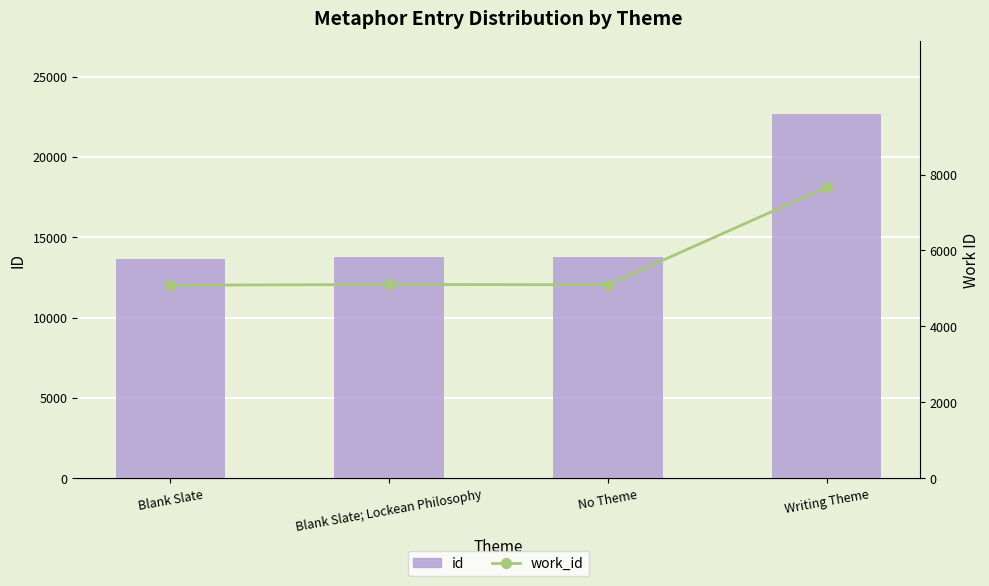

Reading left to right, list all the values displayed in this chart.

id: 13680	13792	13773	22672
work_id: 5085	5105	5097	7669